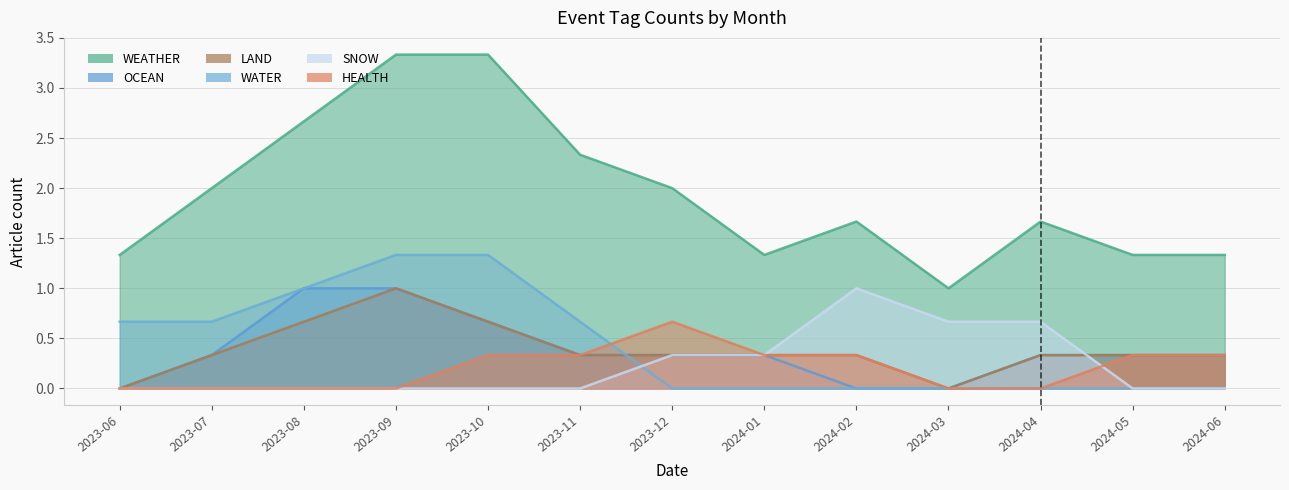

How many lines are shown in the chart?

6